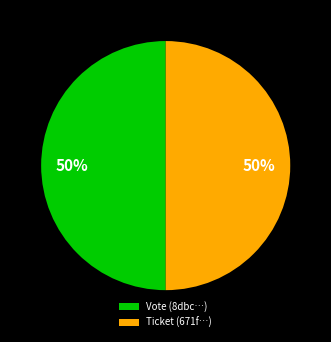

To the nearest percent, what is the average slice percentage?

50%